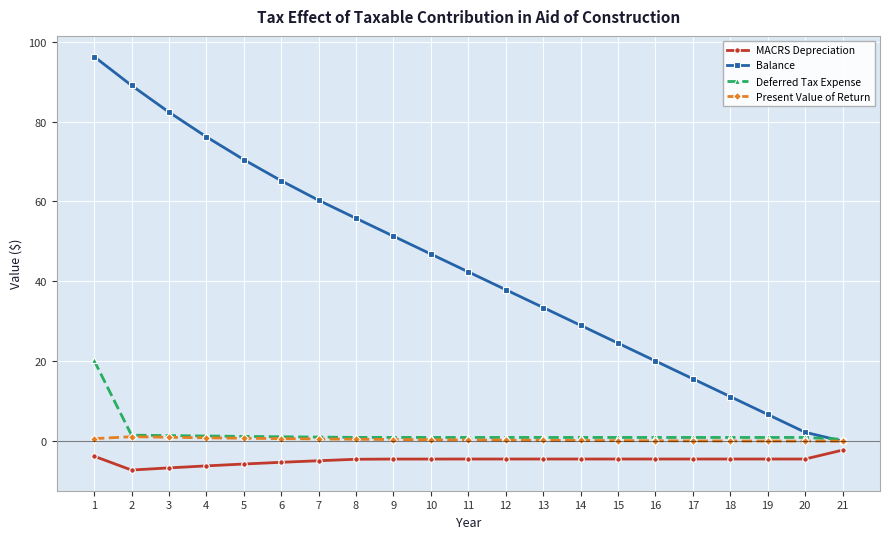

At how many categories does at least one series exceed 70?

5